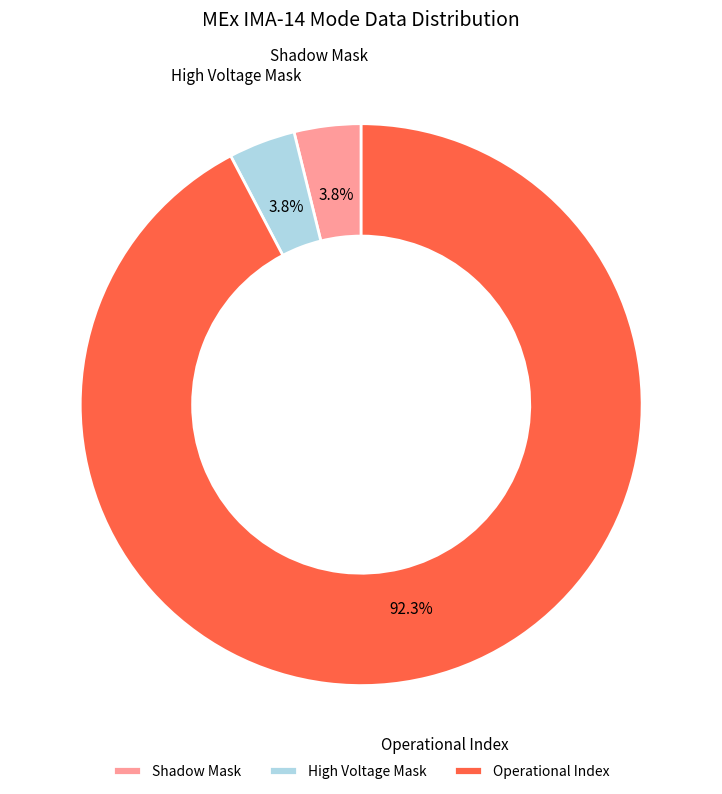

How many segments does this pie chart have?

3